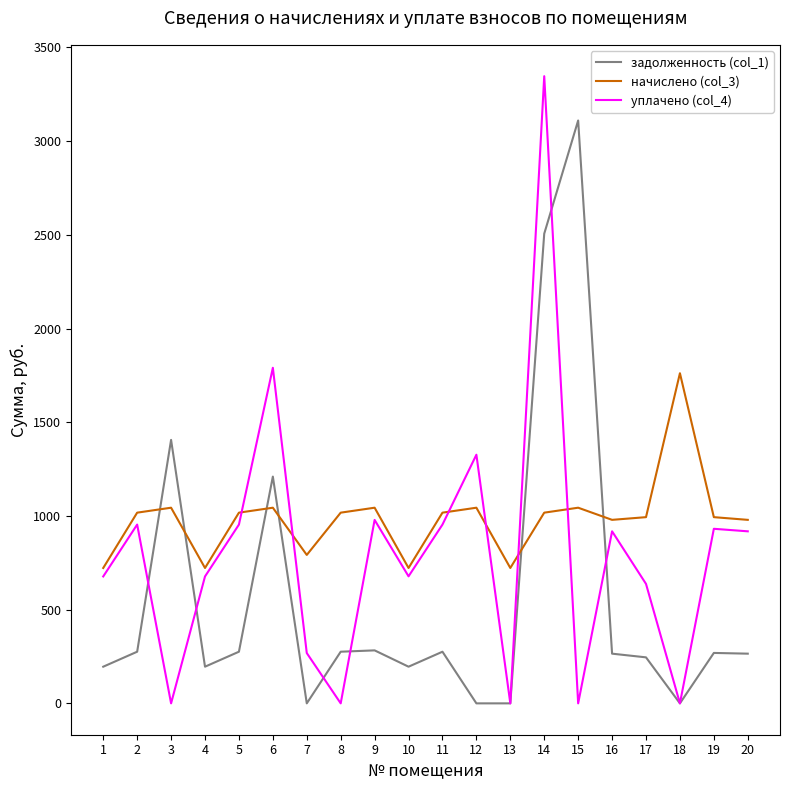

True or false: начислено (col_3) has more than 2 points higher than both neighbors.

True